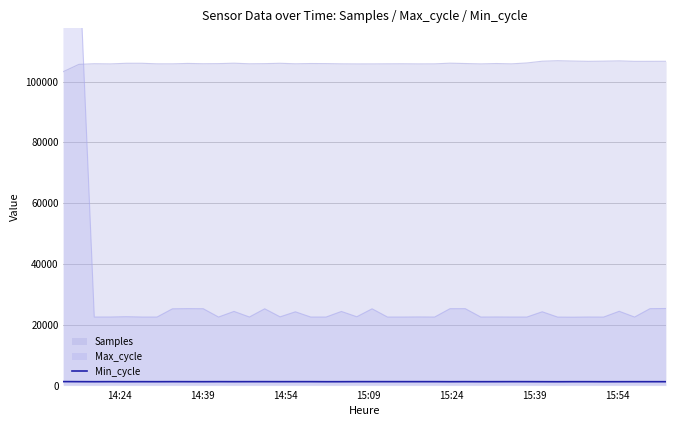

How many points are lower than both their immediate neighbors (excluding endpoints)?

11